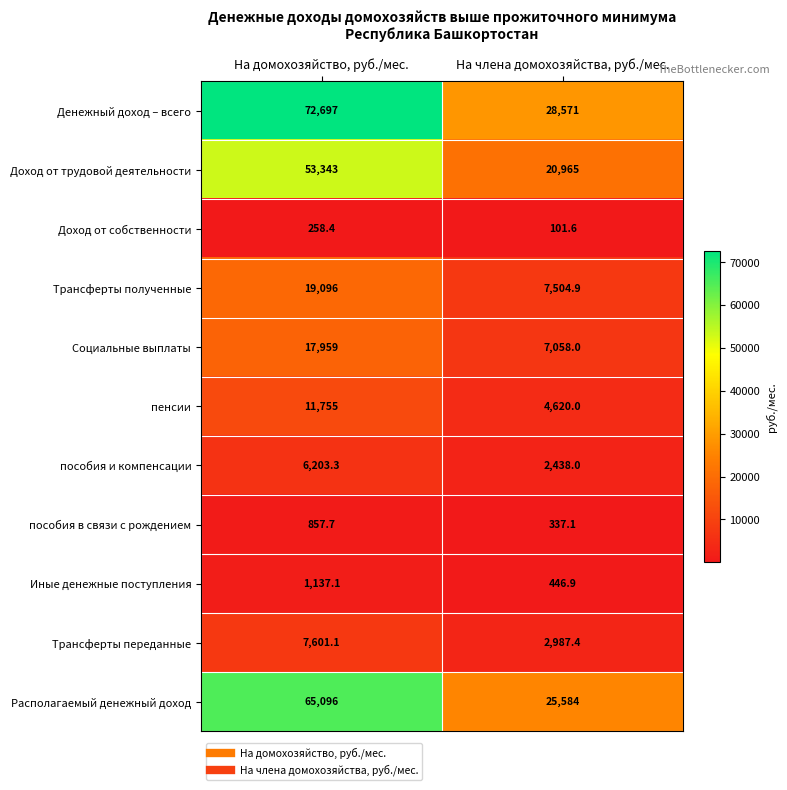

How many series are shown in this chart?

11